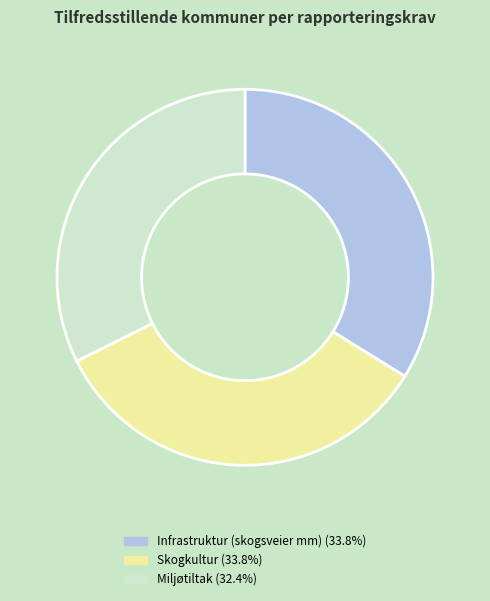

Count the number of slices in the pie.

3